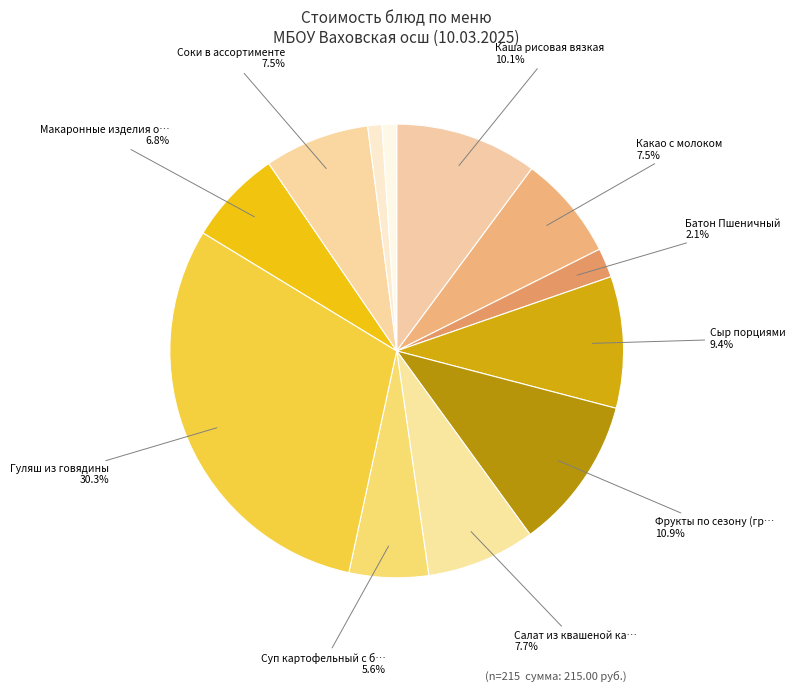

Count the number of slices in the pie.

12